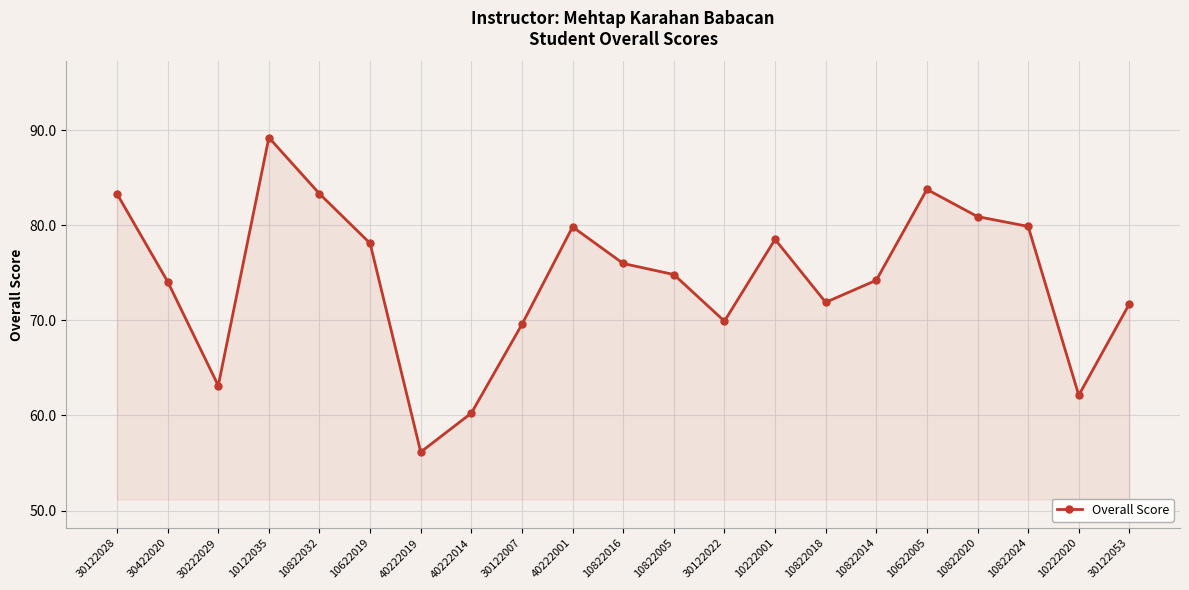

At which category does the data reach its first local valley?

30222029